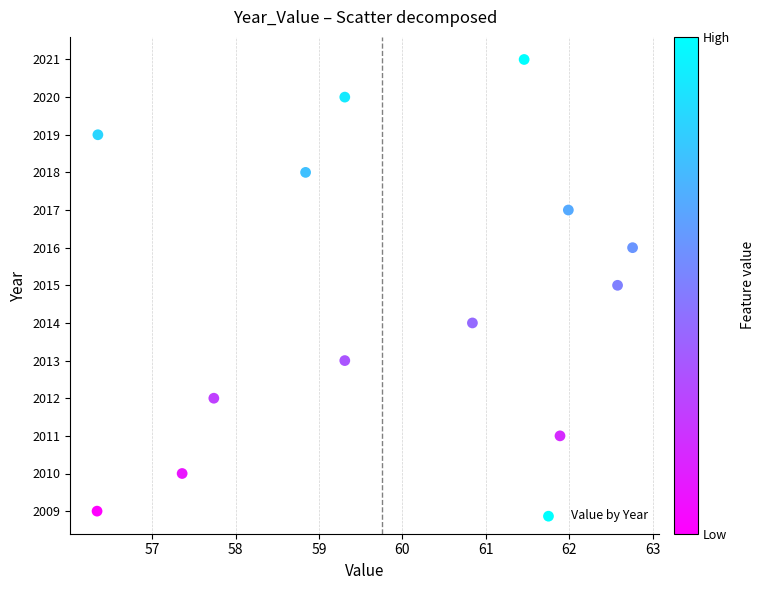

What is the range of Y values (max minus min)?

12